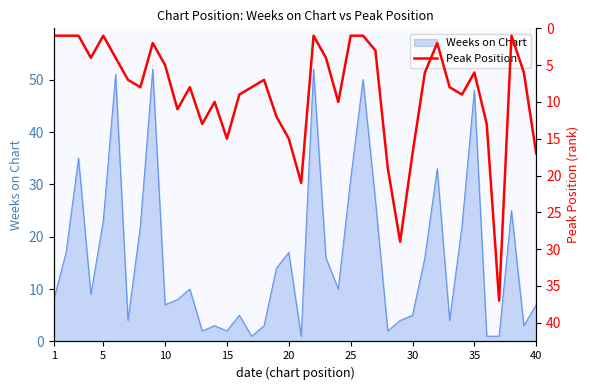

What is the highest value of the Weeks on Chart series?

52